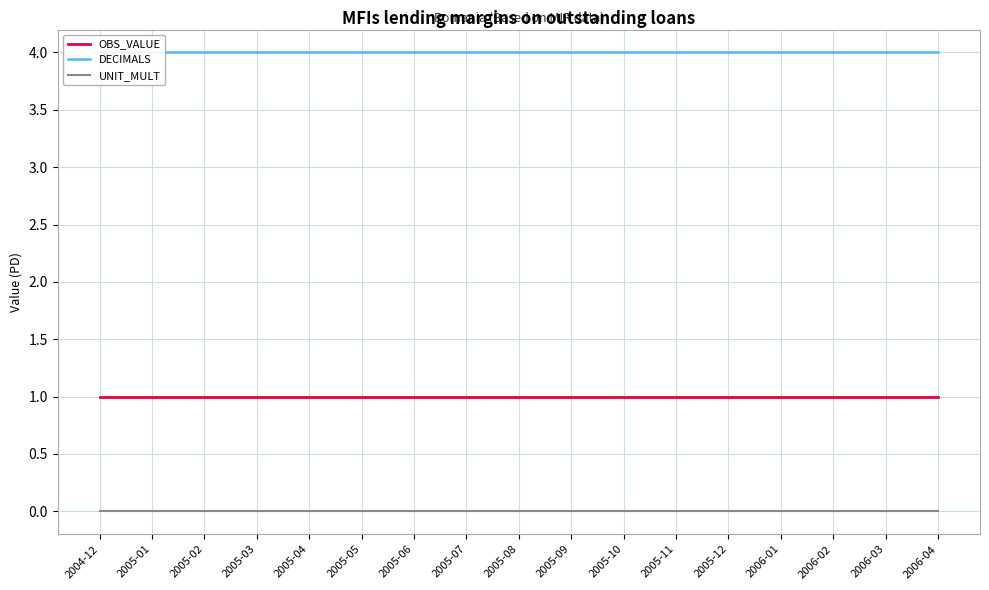

What are all the series names shown in the legend?

OBS_VALUE, DECIMALS, UNIT_MULT